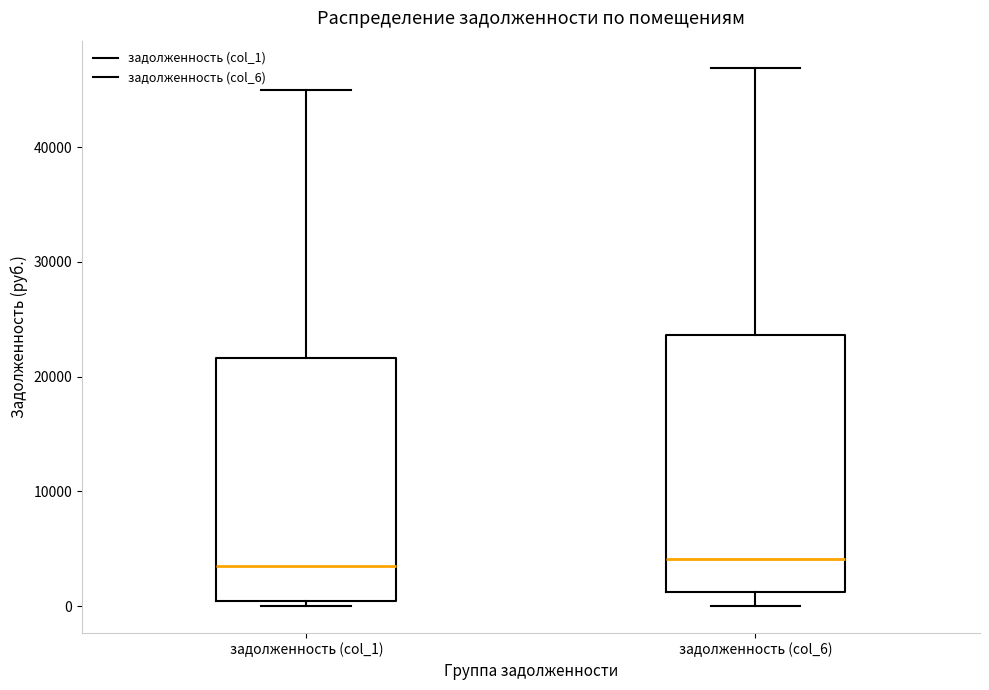

Reading left to right, read every box against the y-axis: the position of its median line, the range the box covers, and the ends of its whiskers. The values are not printed on the chart, so give them approximately, as read against the axis.

задолженность (col_1): median 3000, box 0 to 22000, whiskers 0 (just below the box's lower edge) to 45000
задолженность (col_6): median 4000, box 1000 to 24000, whiskers 0 to 47000